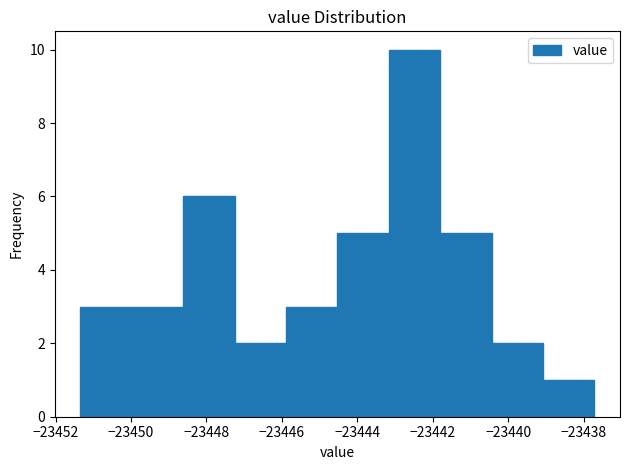

Over which range of the x-axis is the bar tallest?

-23443.2 to -23441.8